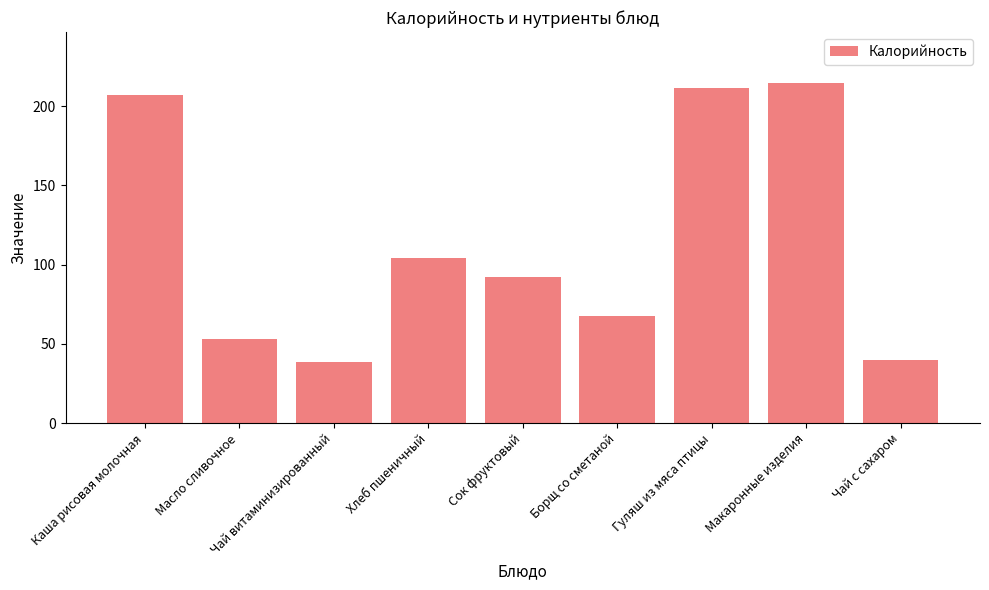

What is the value of the 1st bar from the left?

206.8